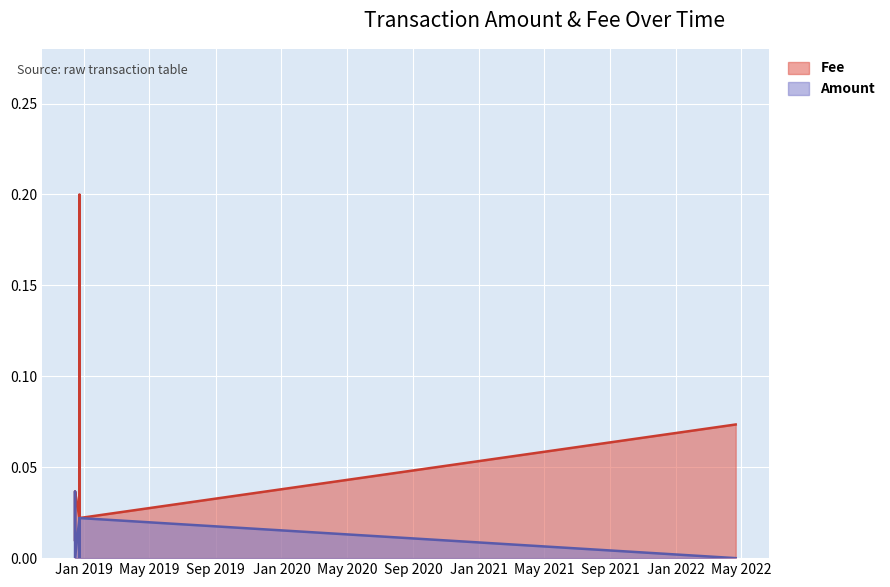

What is the sum of all Amount values?

0.1